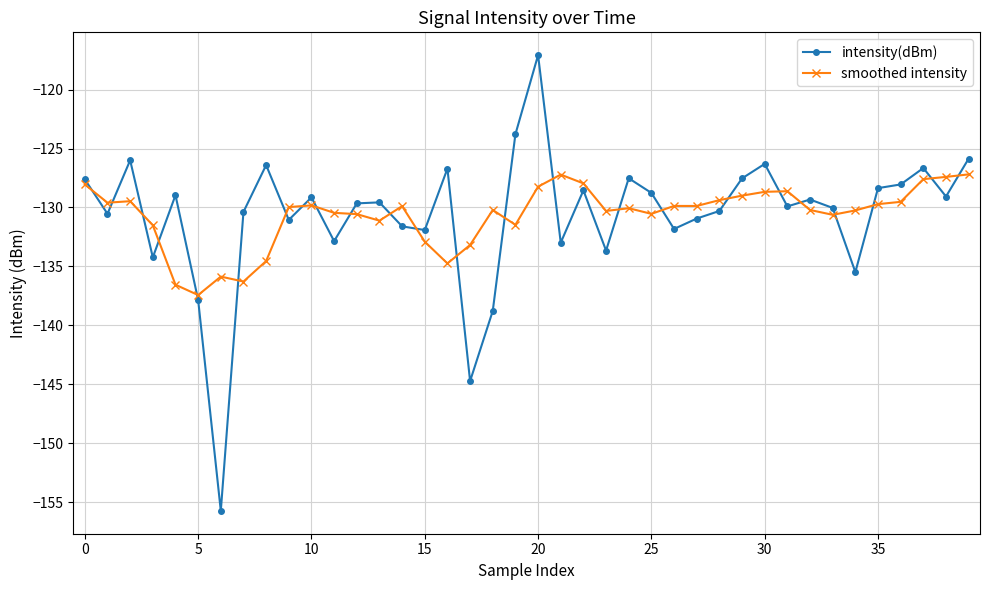

What is the value of the intensity(dBm) point at the 23rd from the left?

-128.5